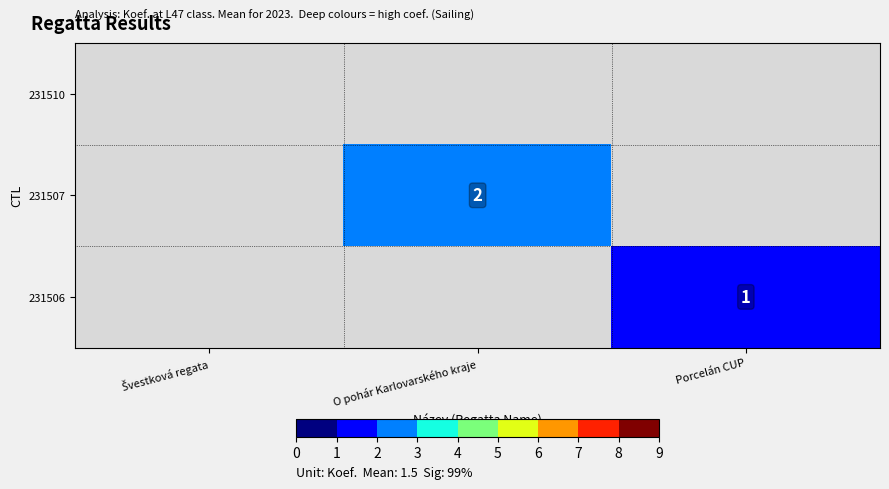

Rank the categories by 231507 value from lowest to highest.

Švestková regata, O pohár Karlovarského kraje, Porcelán CUP